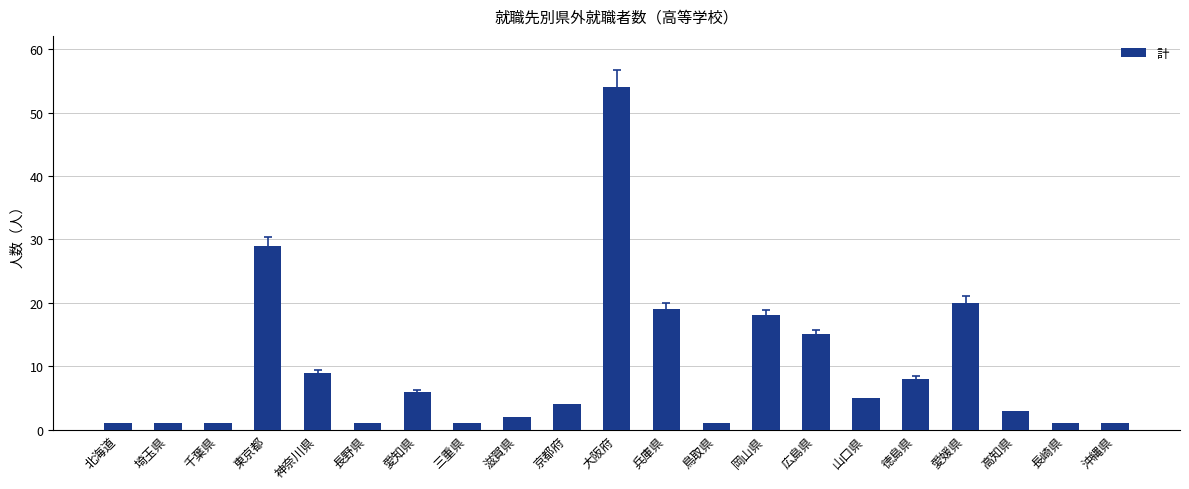

How many categories are shown in the chart?

21